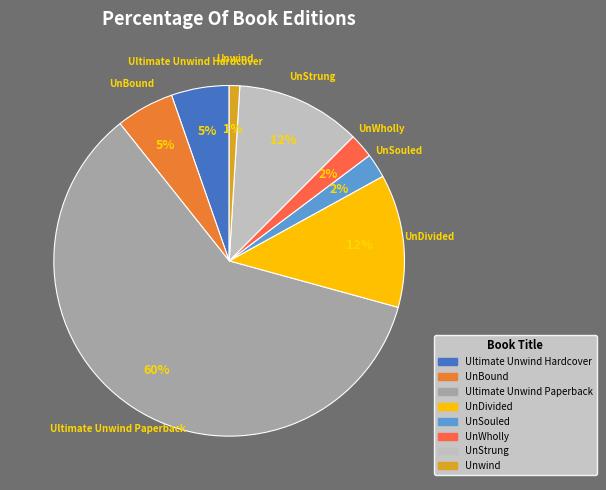

To the nearest percent, what portion does UnSouled represent?

2%